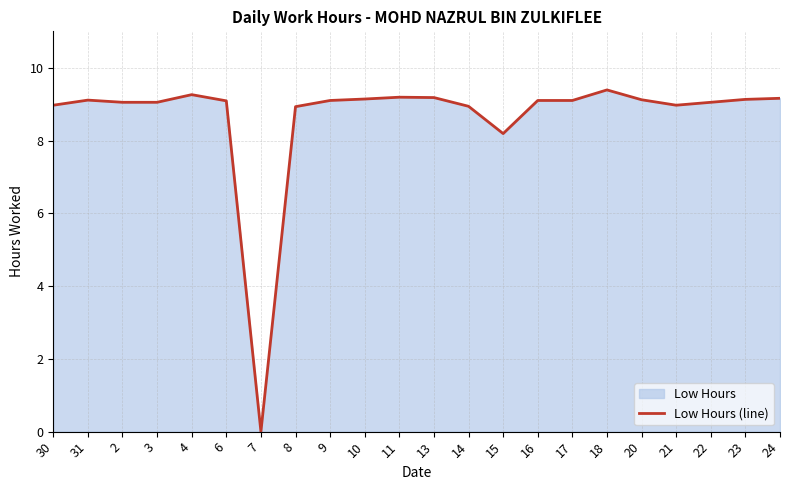

How many points are higher than both their immediate neighbors (excluding endpoints)?

4